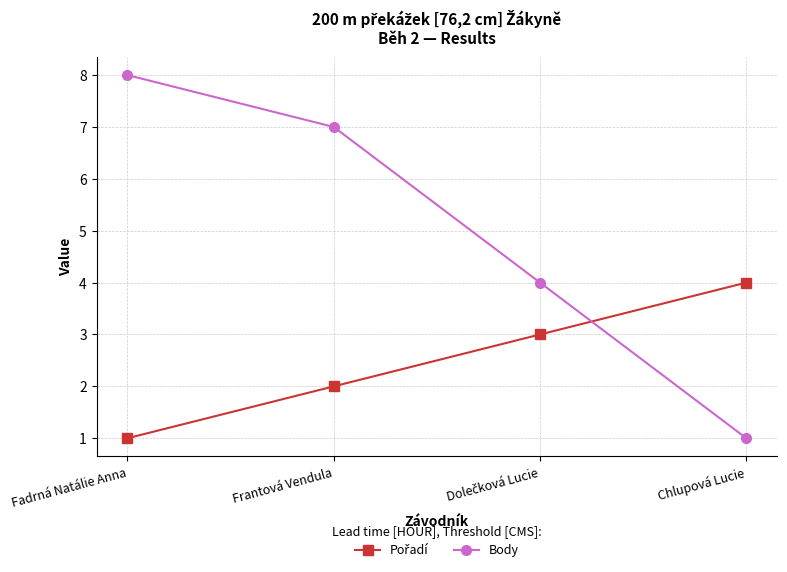

Which series has the largest total across all categories?

Body